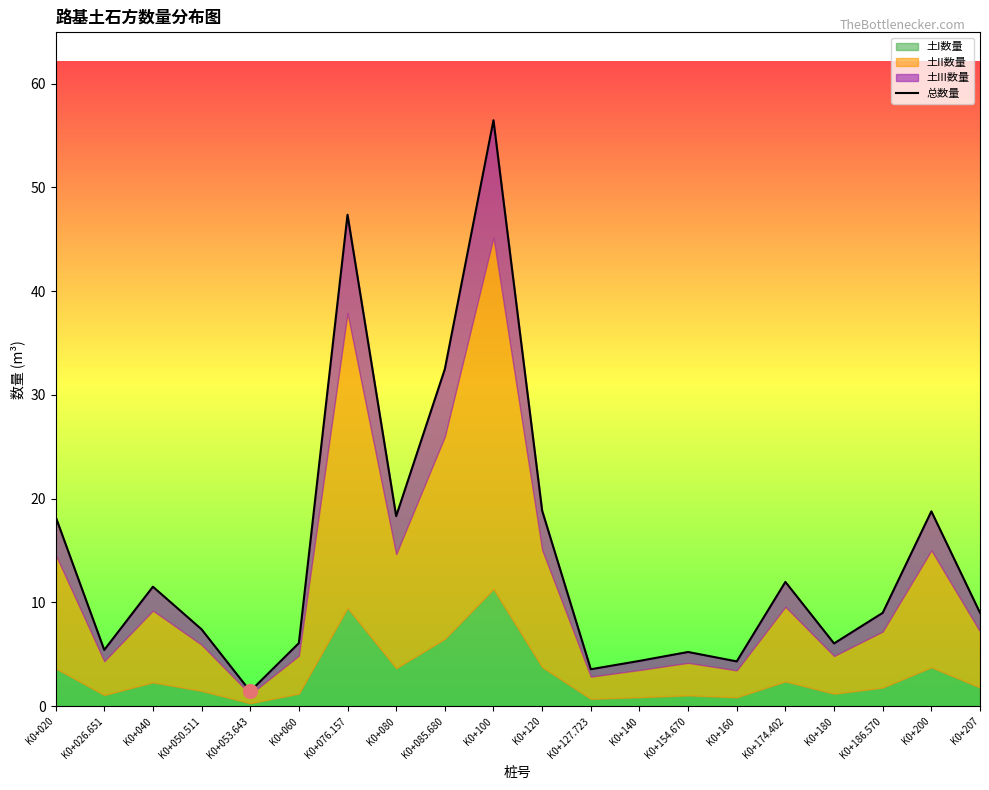

What is the change in value from K0+076.157 to K0+140?

-43.0